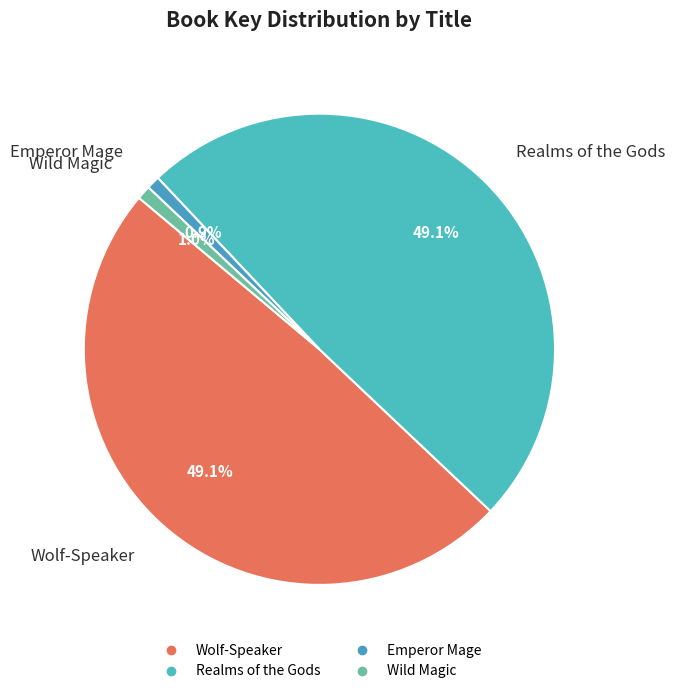

What is the ratio of the value at Realms of the Gods to the value at Wild Magic?

51.6